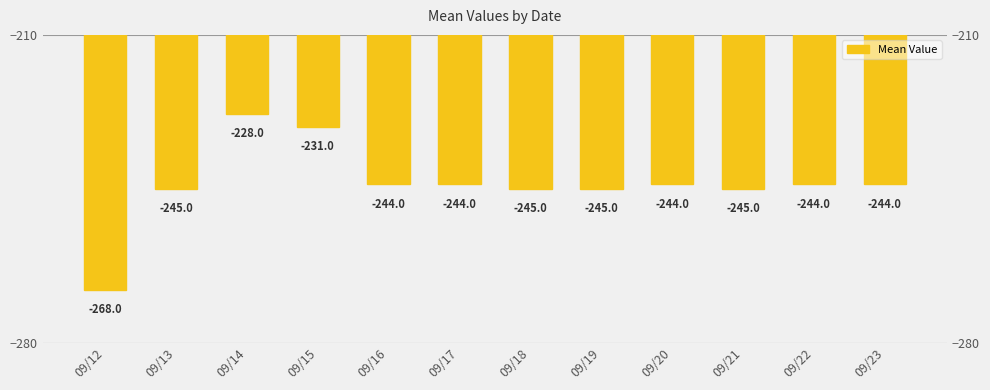

How many data points does each series have?

12